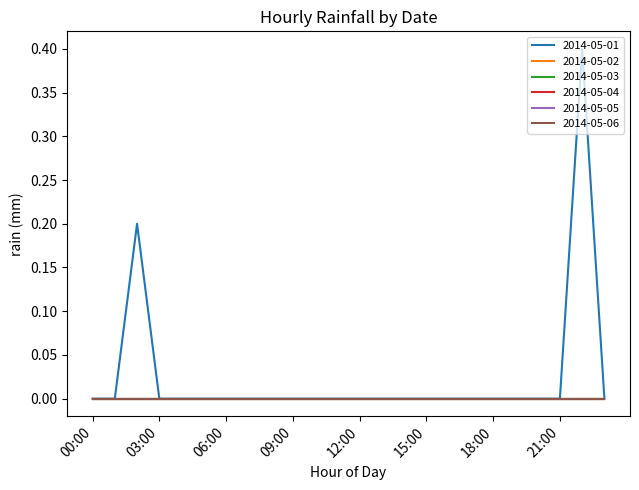

List the labels in order of 2014-05-05 value, smallest first.

00:00, 01:00, 02:00, 03:00, 04:00, 05:00, 06:00, 07:00, 08:00, 09:00, 10:00, 11:00, 12:00, 13:00, 14:00, 15:00, 16:00, 17:00, 18:00, 19:00, 20:00, 21:00, 22:00, 23:00